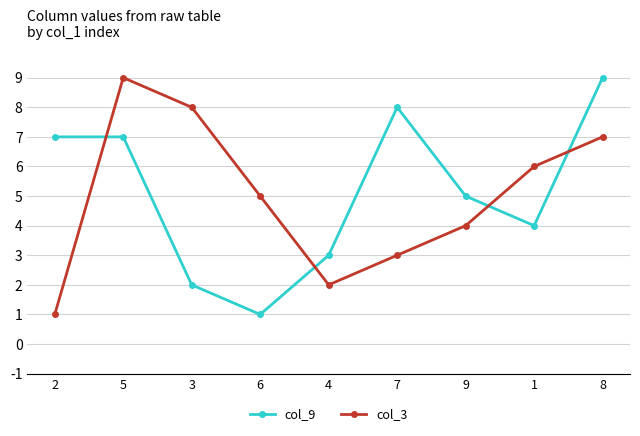

Which category has the highest value in the col_9 series?

8